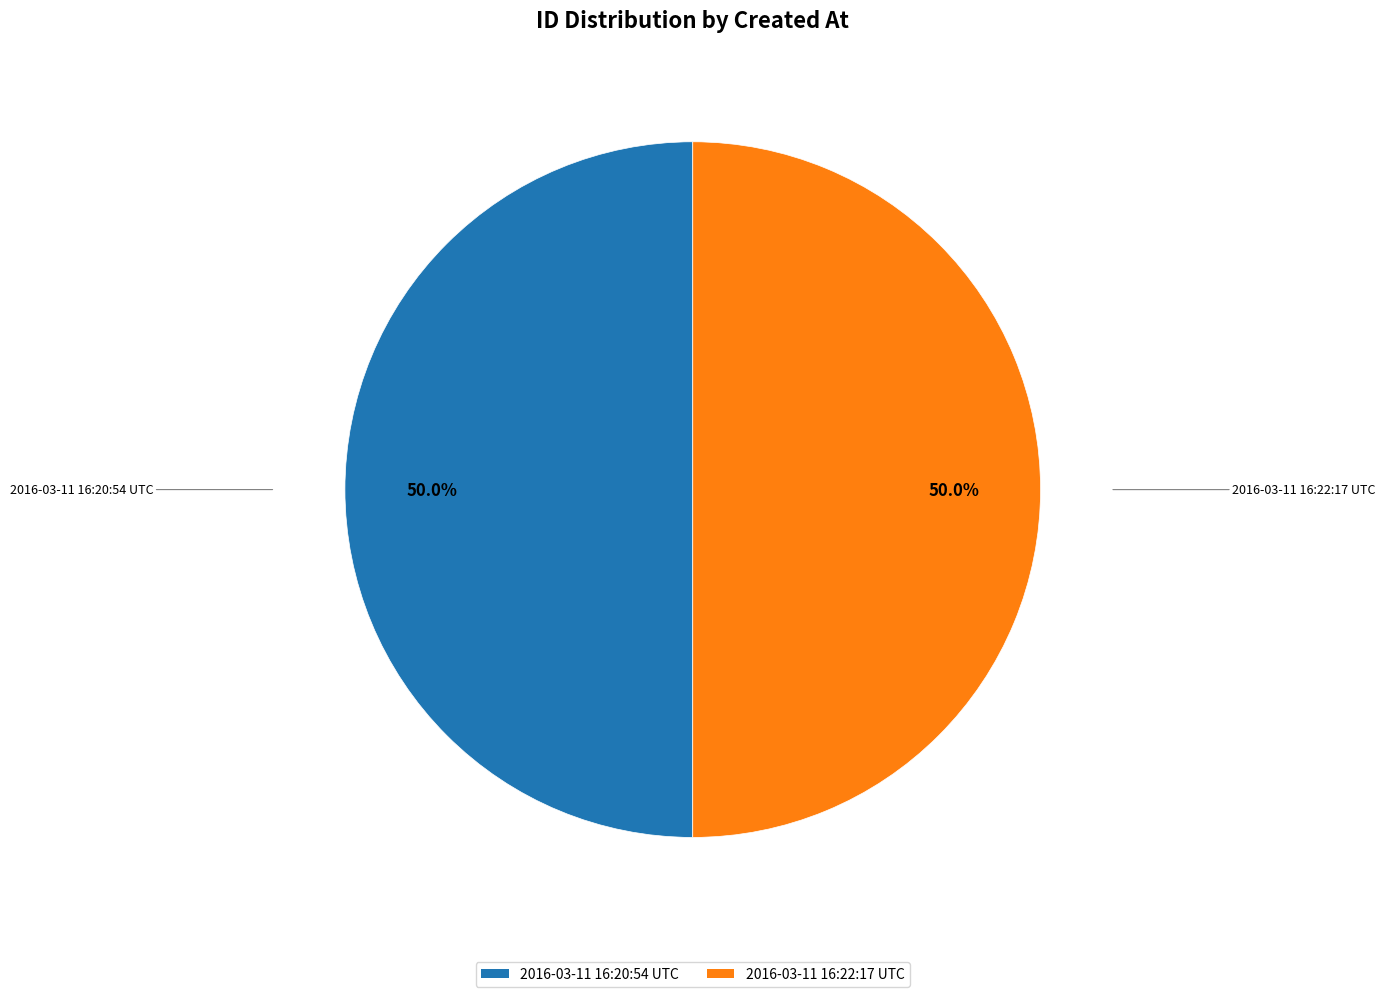

What portion of the pie excludes 2016-03-11 16:20:54 UTC?

50.0%